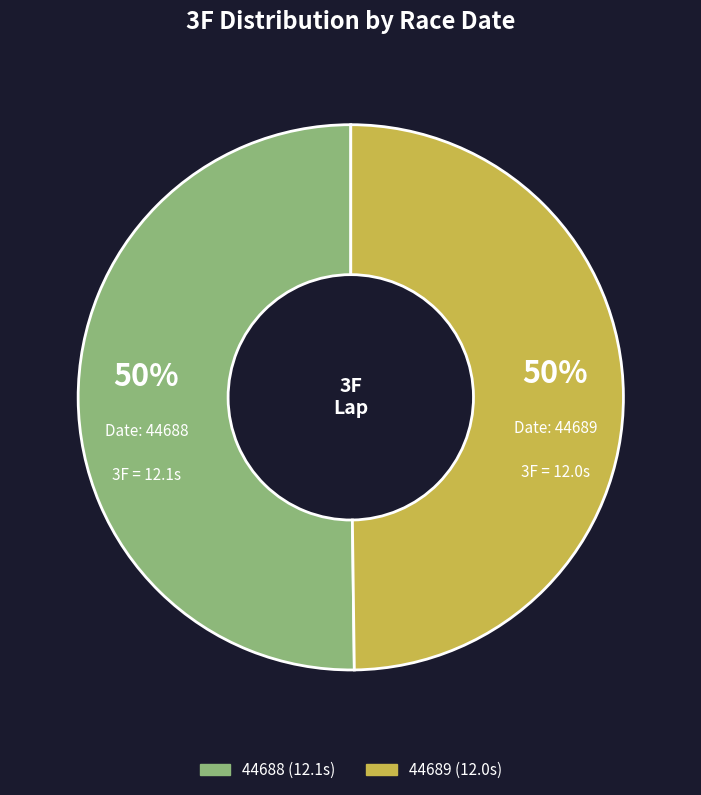

Approximately how many times larger is the value at 44688 compared to 44689?

1.0